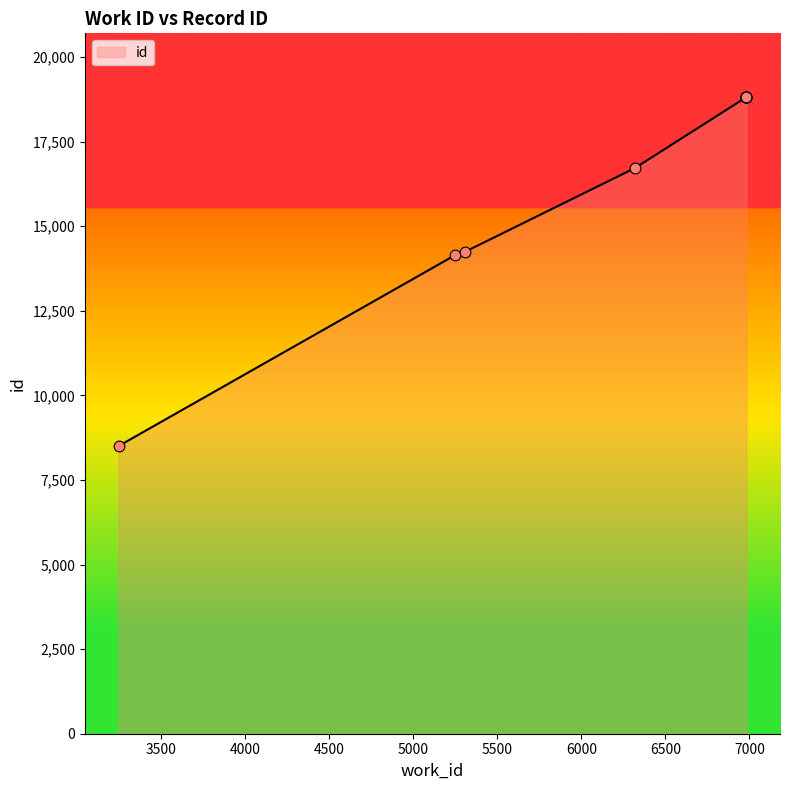

What is the change in value from 5310 to 6982?

+4568